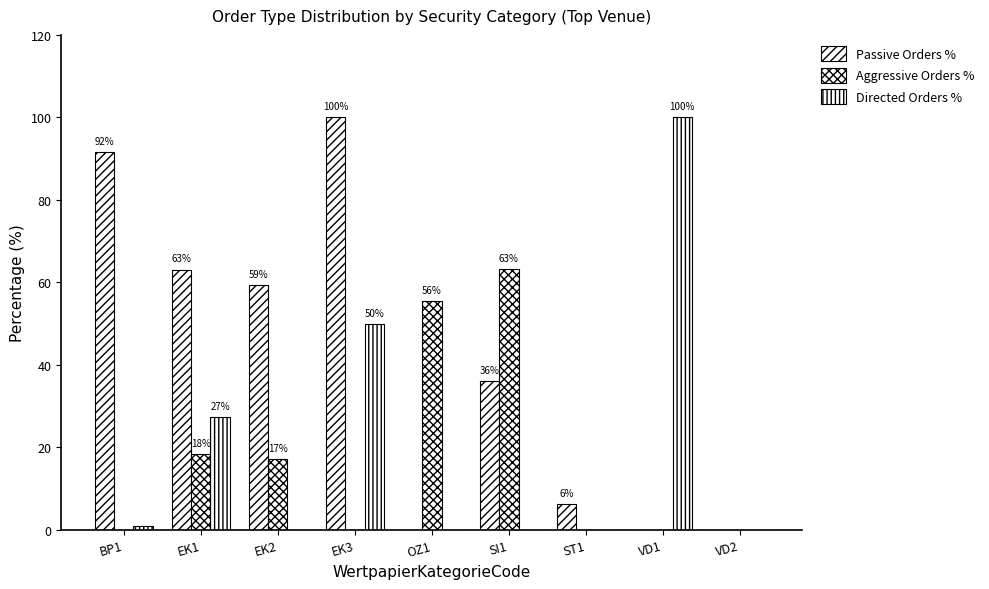

Are the bars grouped side by side (vs. stacked)?

Yes